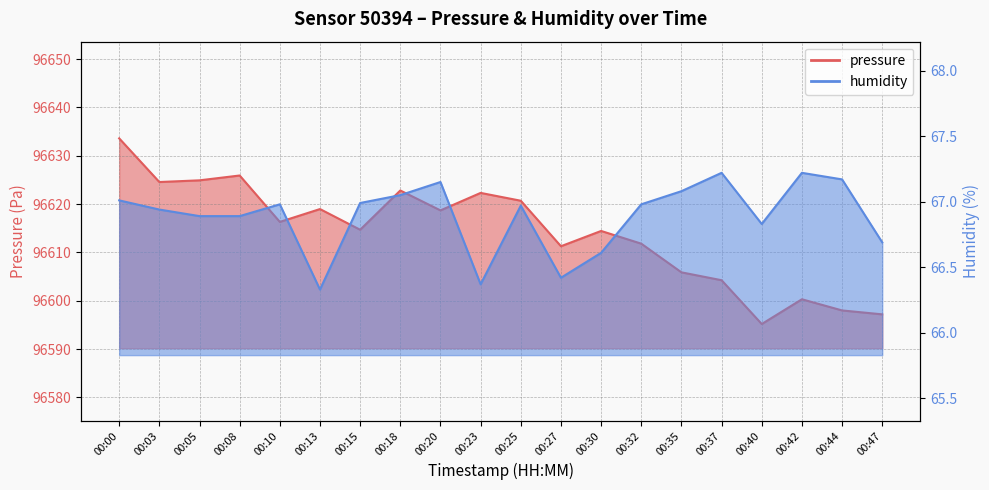

How many interior local peaks does the humidity series have?

5